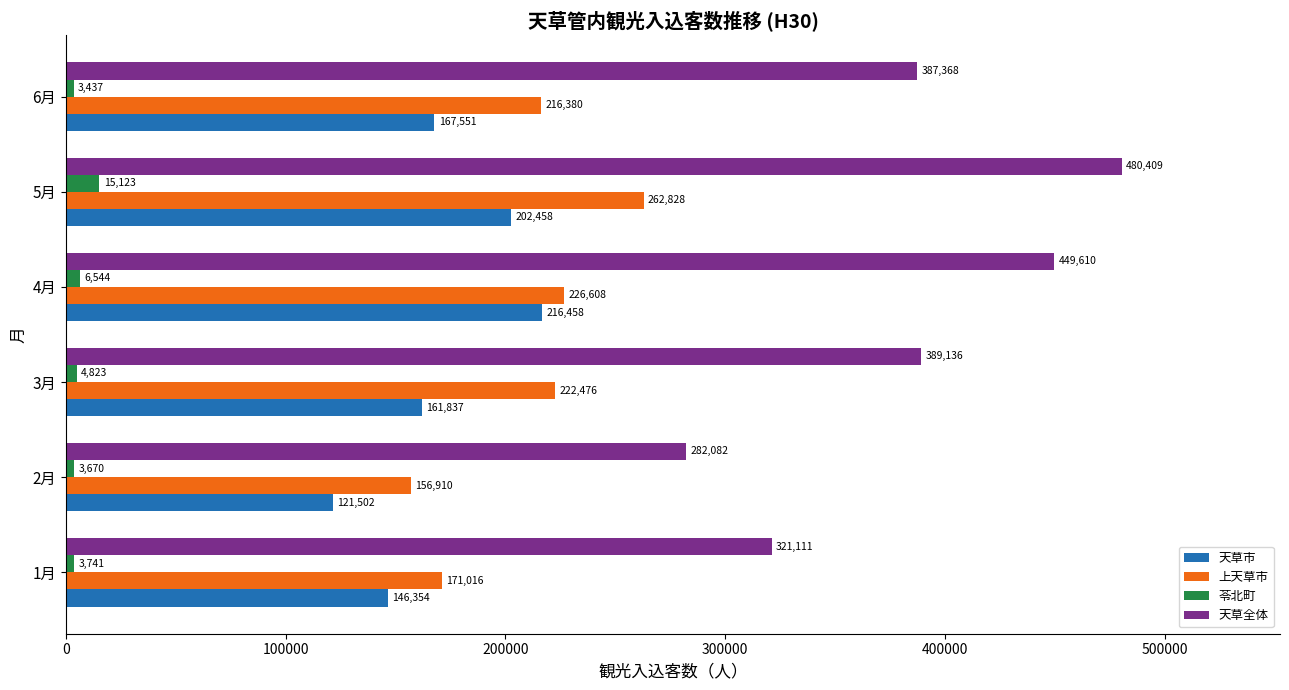

Between 1月 and 3月, which series saw the biggest shift?

天草全体